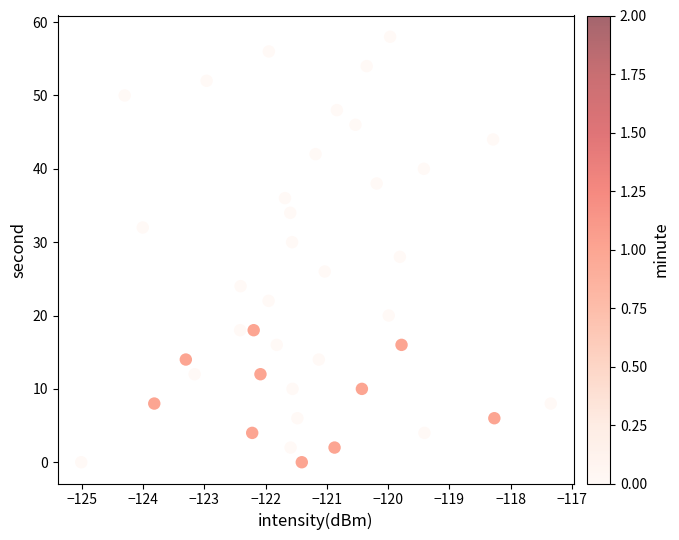

What is the range of Y values (max minus min)?

58